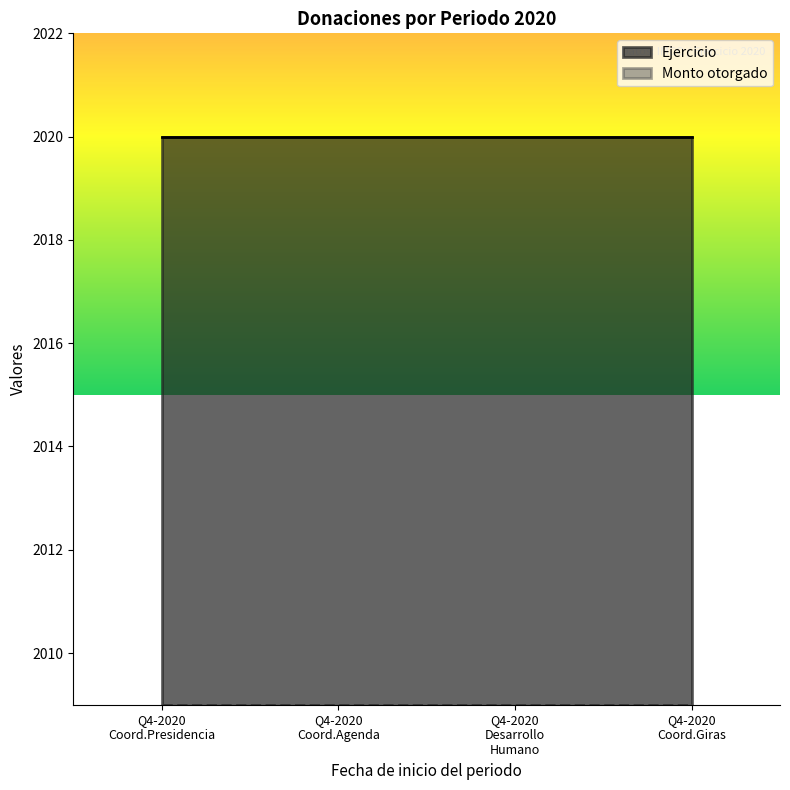

List the series in order of their peak value, highest first.

Ejercicio, Monto otorgado